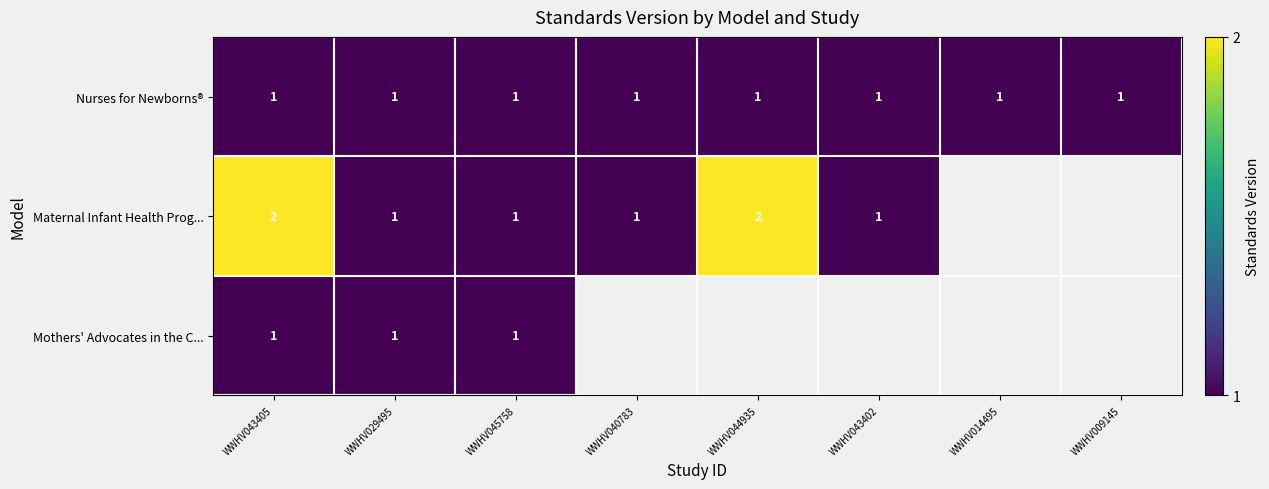

True or false: row_1 has a value of 1.5 at WWHV029495.

False